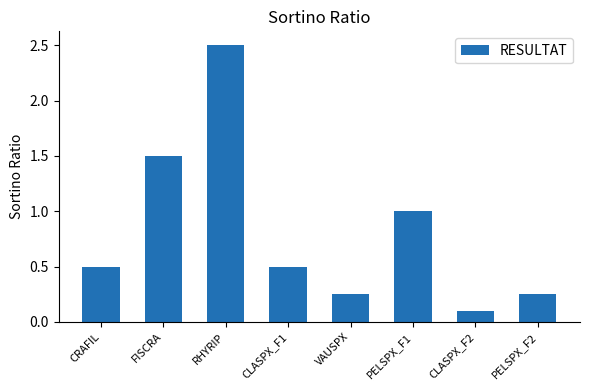

How many bars are there in total?

8